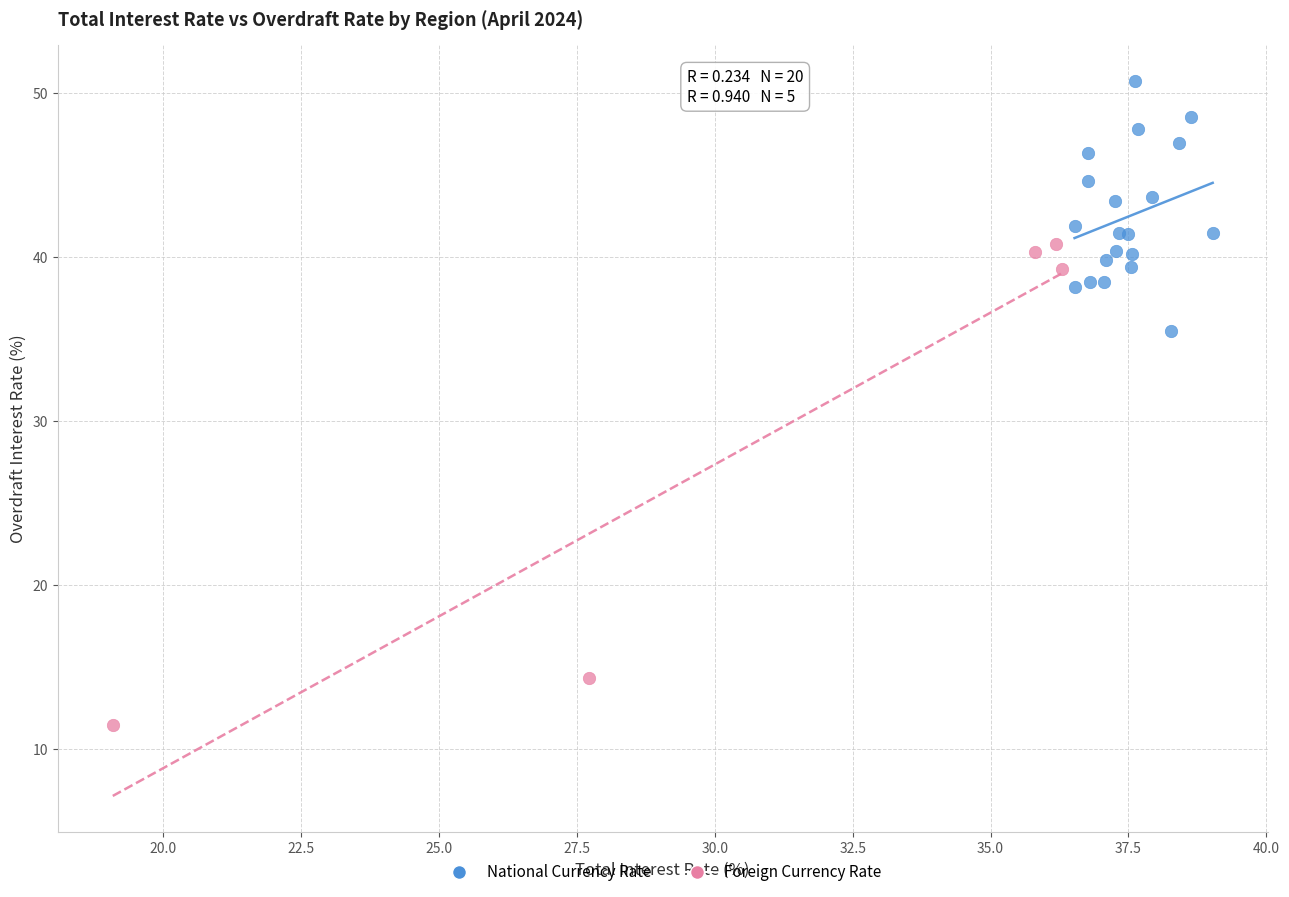

What are all the series names shown in the legend?

National Currency Rate, Foreign Currency Rate